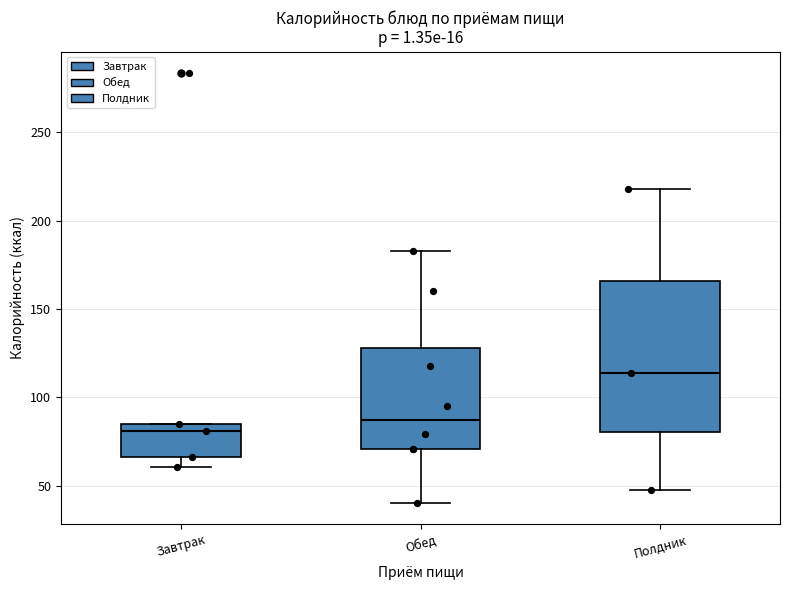

Where does the lower whisker of the box for Обед end on the y-axis? The values are not printed on the chart, so give them approximately, as read against the axis.

40